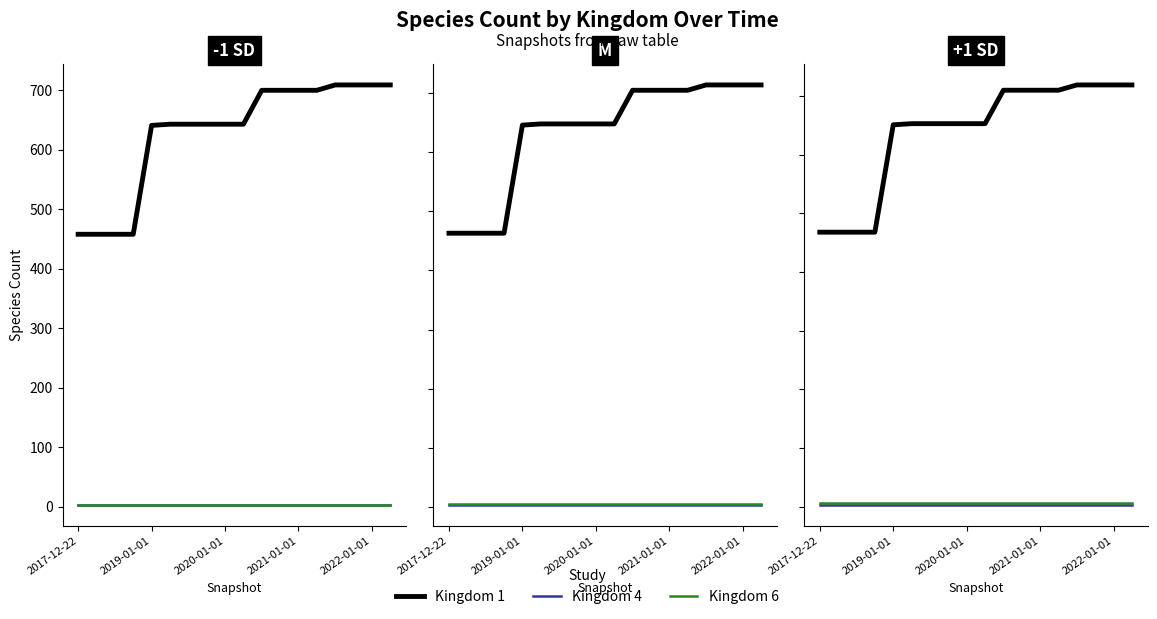

At which label is Kingdom 4 closest to 3?

2017-12-22